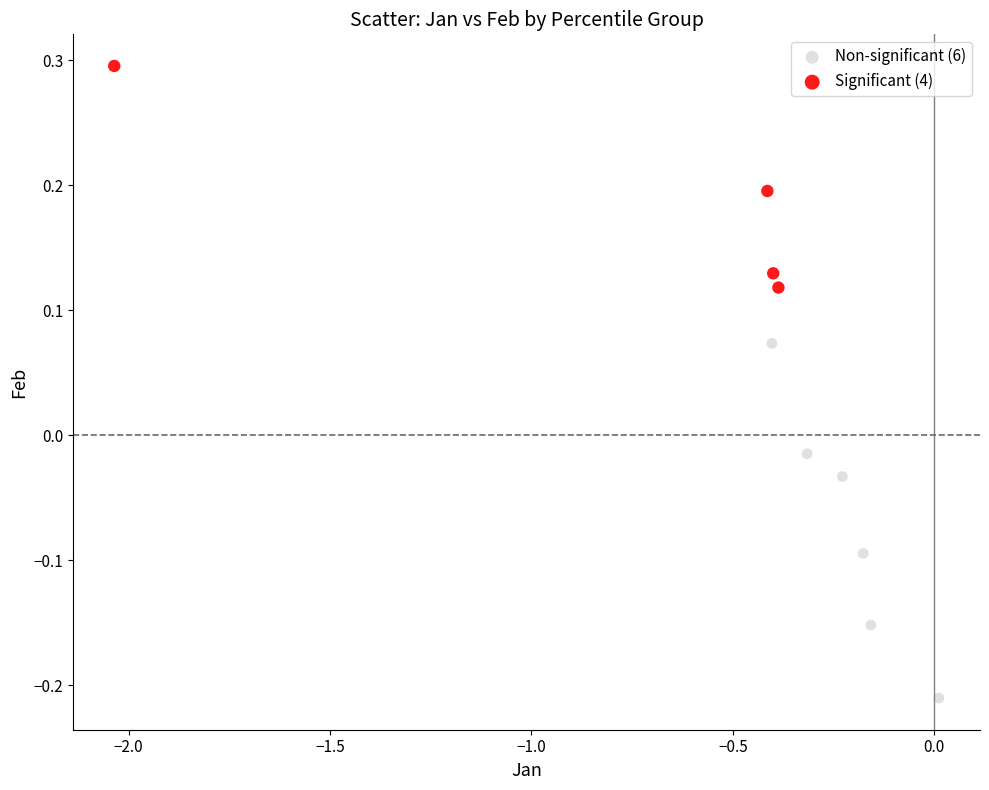

What are all the series names shown in the legend?

Non-significant (6), Significant (4)